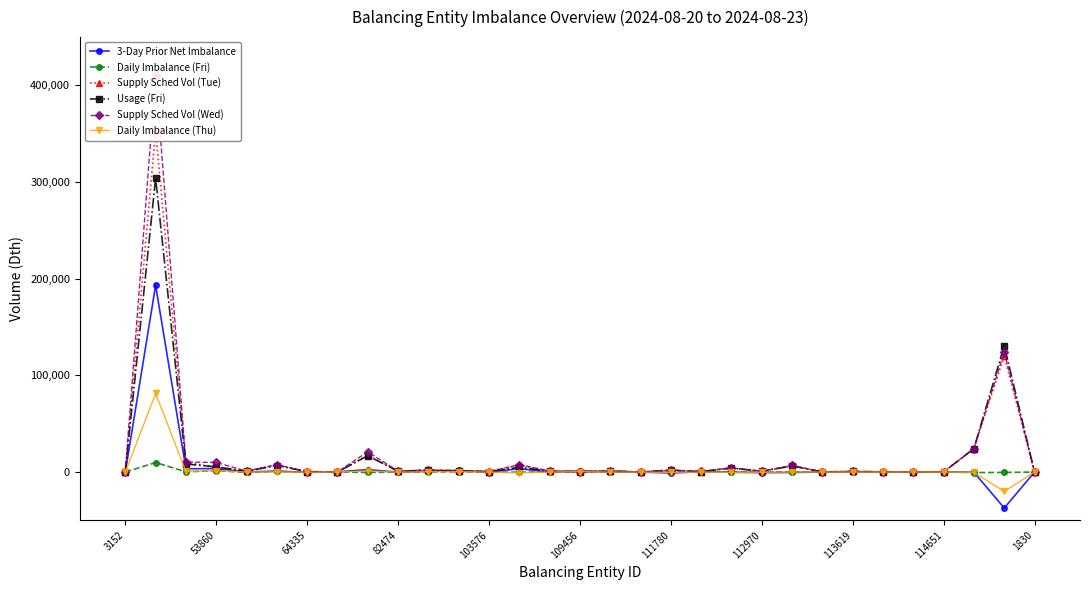

The value of Daily Imbalance (Fri) at 23 is 21. True or false?

False